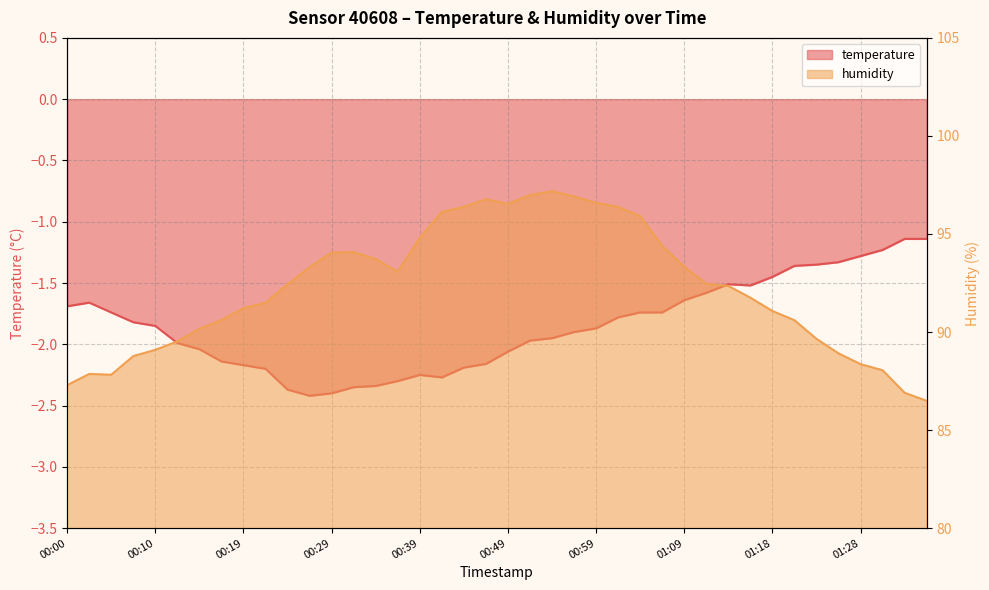

In temperature, how many points are lower than both neighbors (excluding endpoints)?

3